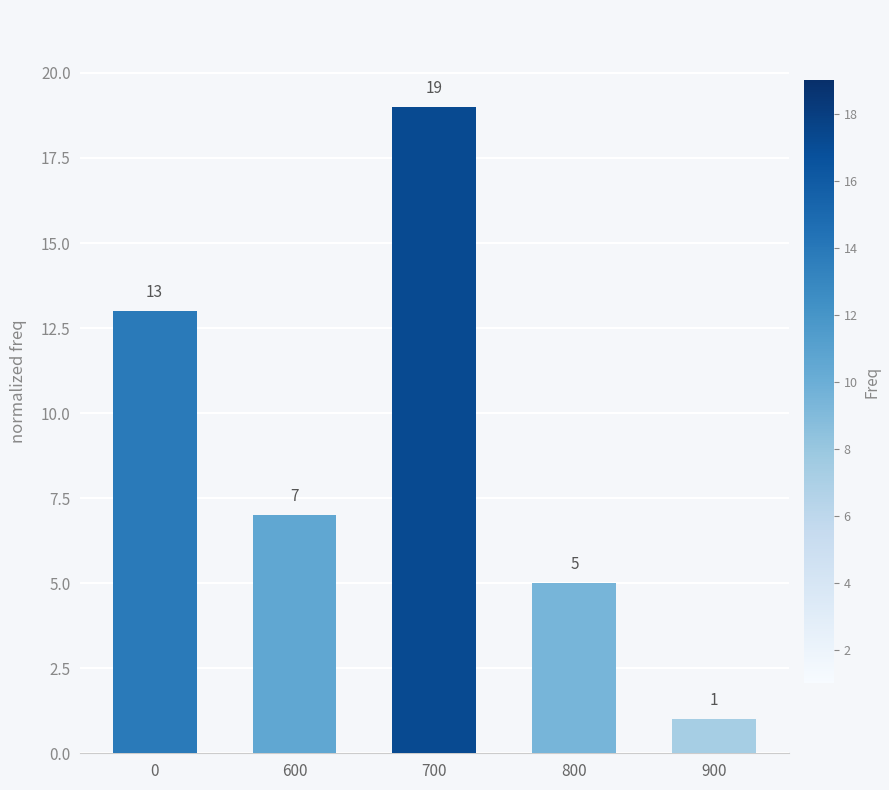

What is the maximum value shown in the chart?

19